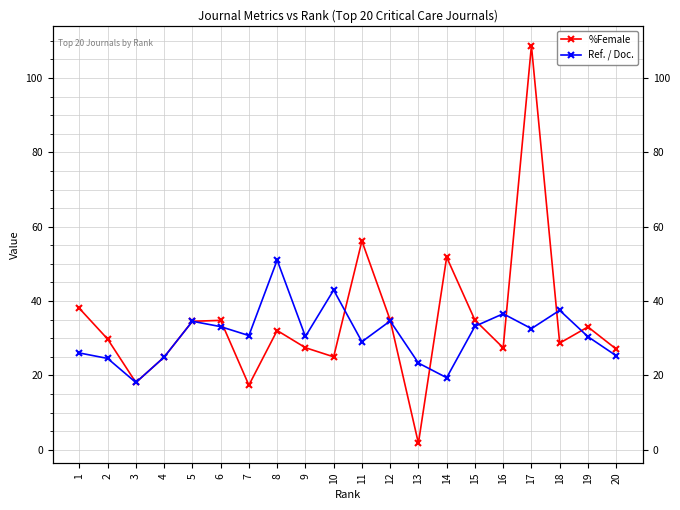

Reading left to right, transcribe all the data shown in this chart.

%Female: 1=38.0	2=29.8	3=18.1	4=24.9	5=34.6	6=34.8	7=17.4	8=32.1	9=27.5	10=25.0	11=56.2	12=34.9	13=1.8	14=51.8	15=34.9	16=27.4	17=108.7	18=28.7	19=33.0	20=27.1
Ref. / Doc.: 1=26.1	2=24.6	3=18.1	4=24.9	5=34.6	6=33.1	7=30.7	8=51.0	9=30.5	10=43.0	11=29.1	12=34.6	13=23.3	14=19.4	15=33.2	16=36.6	17=32.6	18=37.5	19=30.4	20=25.3